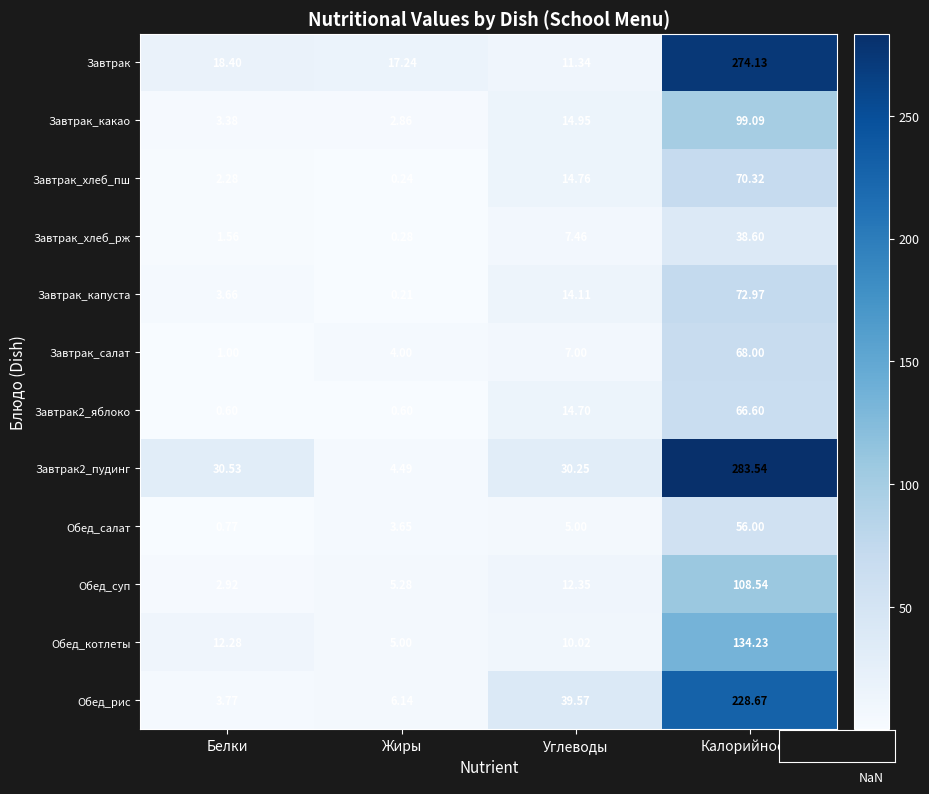

At which label does Завтрак2_яблоко first exceed 14?

Углеводы